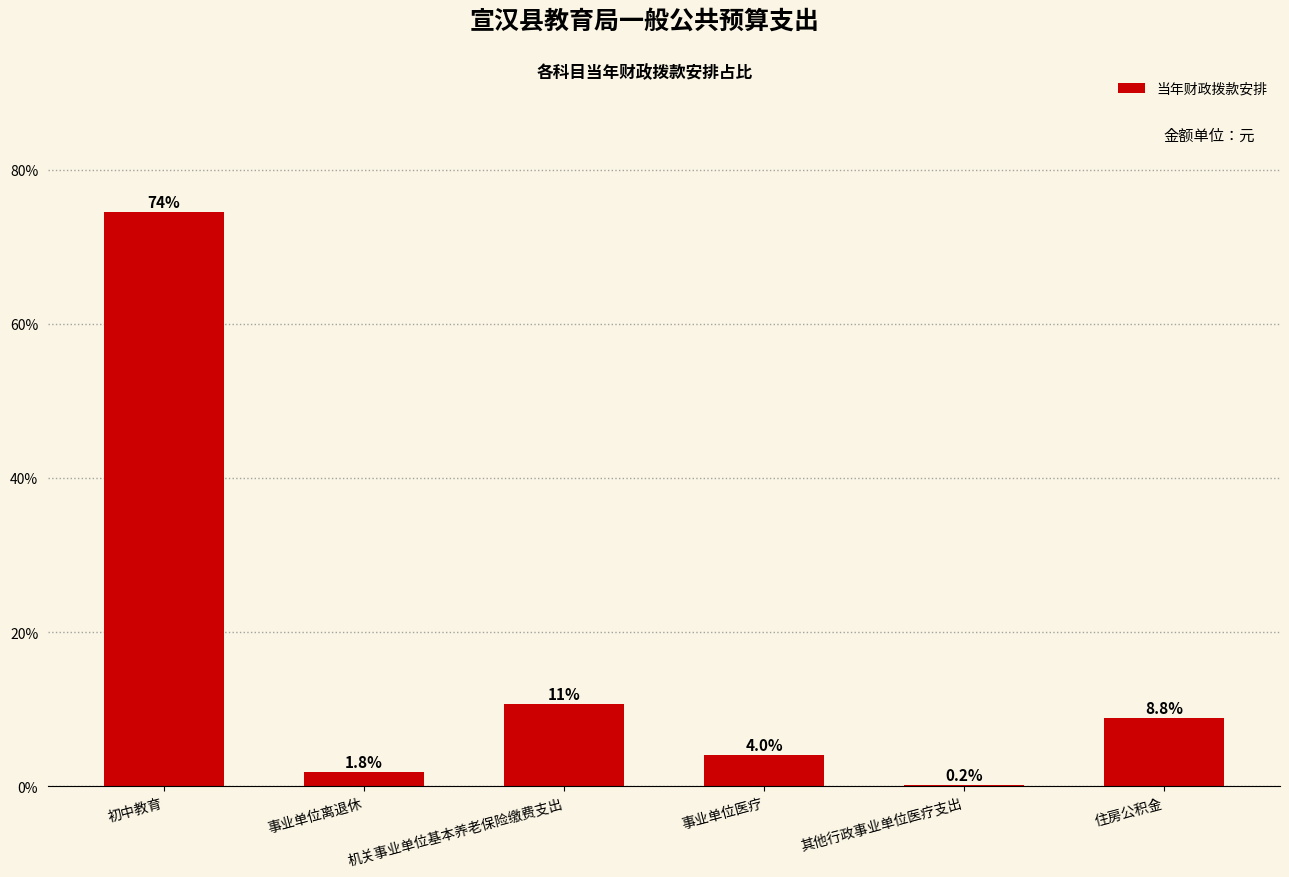

What is the ratio of the value at 事业单位离退休 to the value at 机关事业单位基本养老保险缴费支出?

0.2